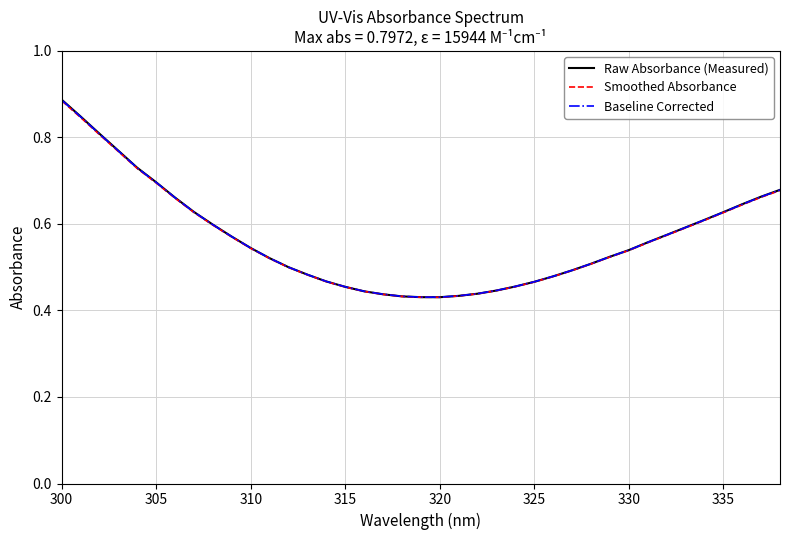

Which series has the widest spread of values?

Raw Absorbance (Measured)